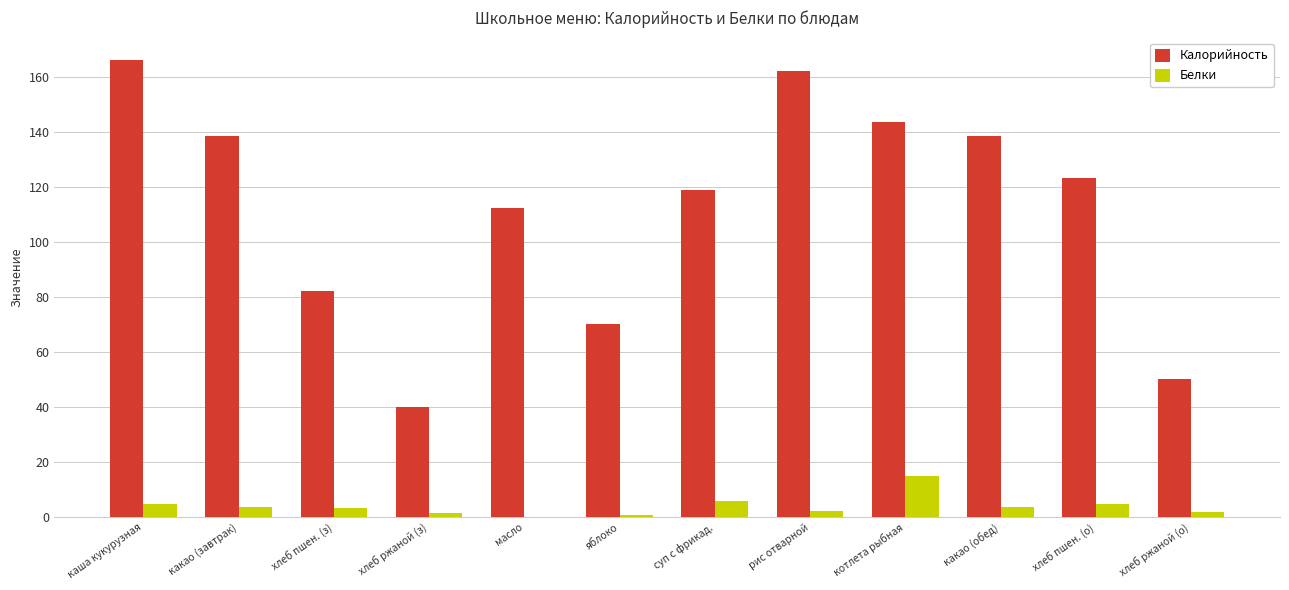

What is the total value across all series at какао (обед)?

142.1